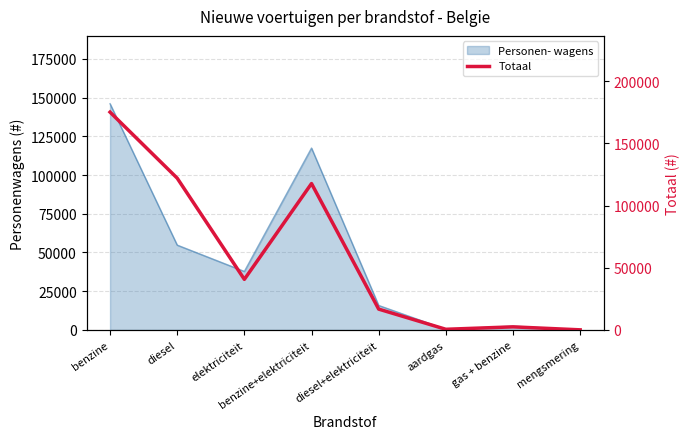

Where is the first local minimum?

elektriciteit